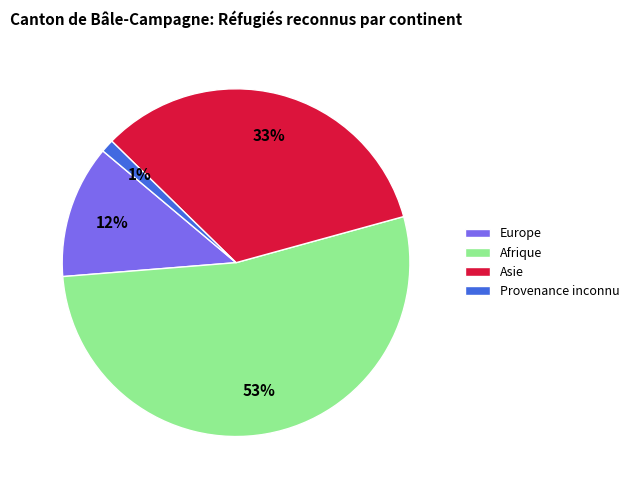

How many segments does this pie chart have?

4